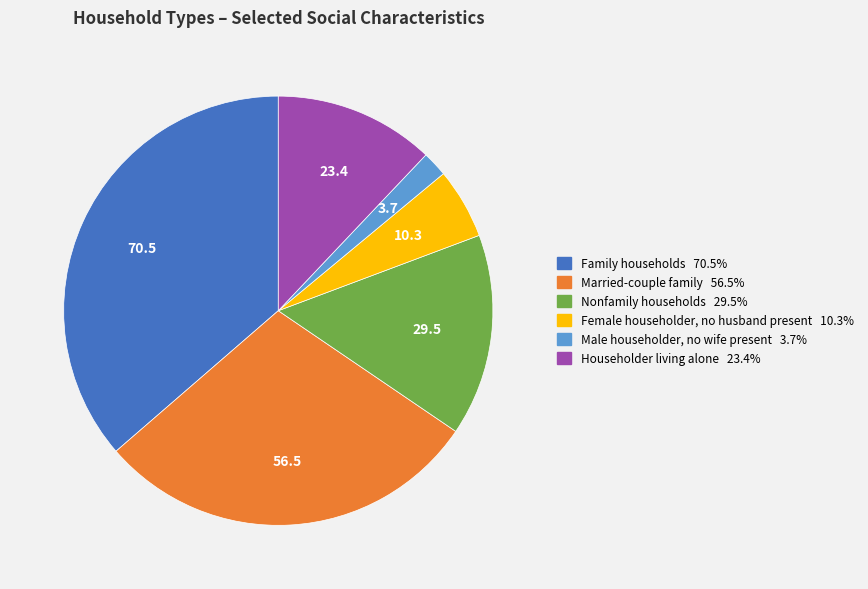

Rank the categories by value from highest to lowest.

Family households, Married-couple family, Nonfamily households, Householder living alone, Female householder, no husband present, Male householder, no wife present